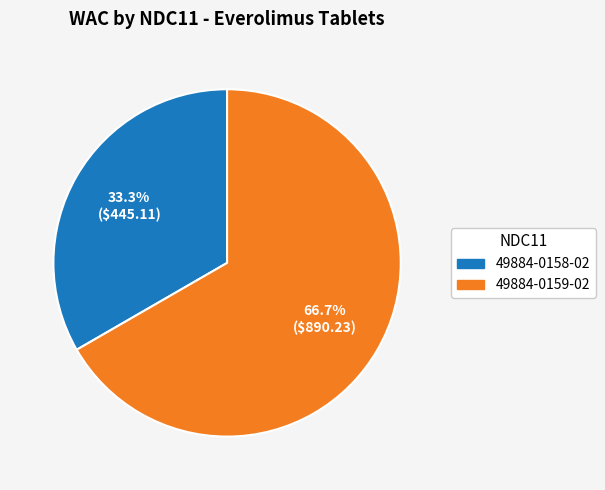

Do 49884-0159-02 and 49884-0158-02 together represent more than half of the pie?

Yes